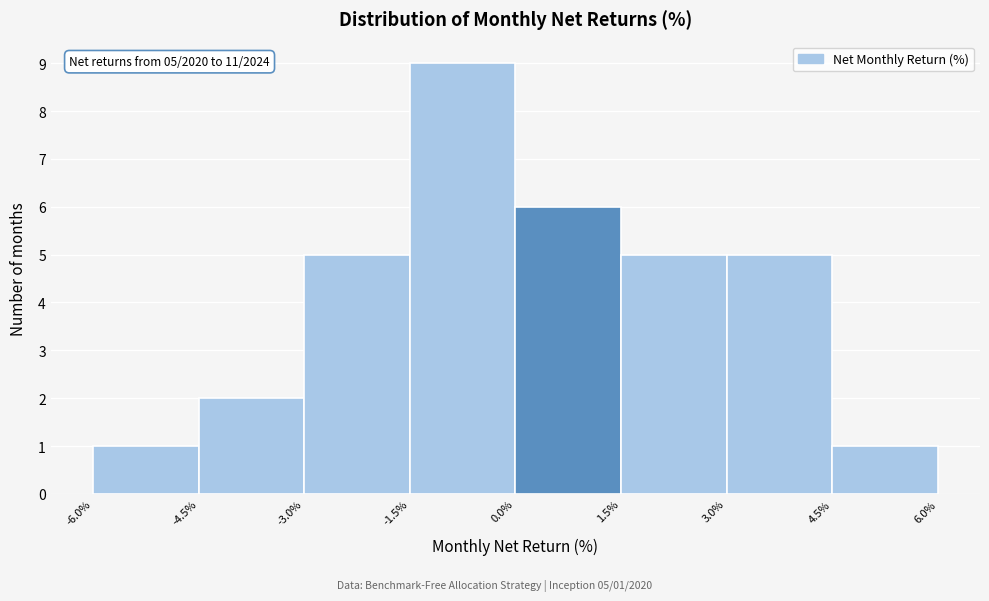

Which range on the x-axis has the tallest bar?

-1.5% to 0.0%